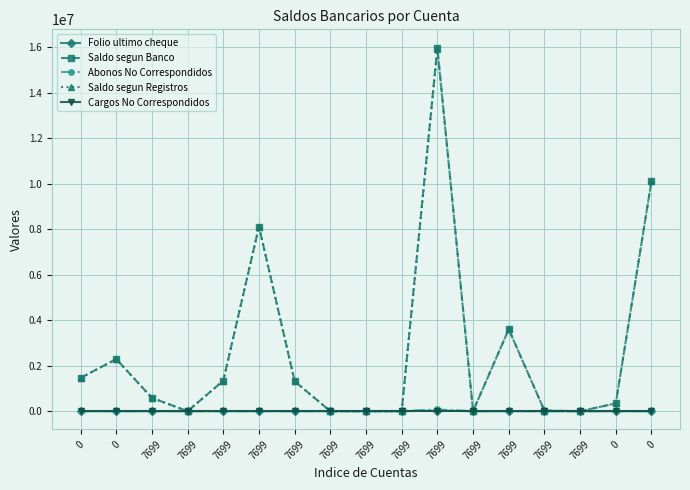

List the series in order of their peak value, highest first.

Saldo segun Banco, Saldo segun Registros, Abonos No Correspondidos, Folio ultimo cheque, Cargos No Correspondidos